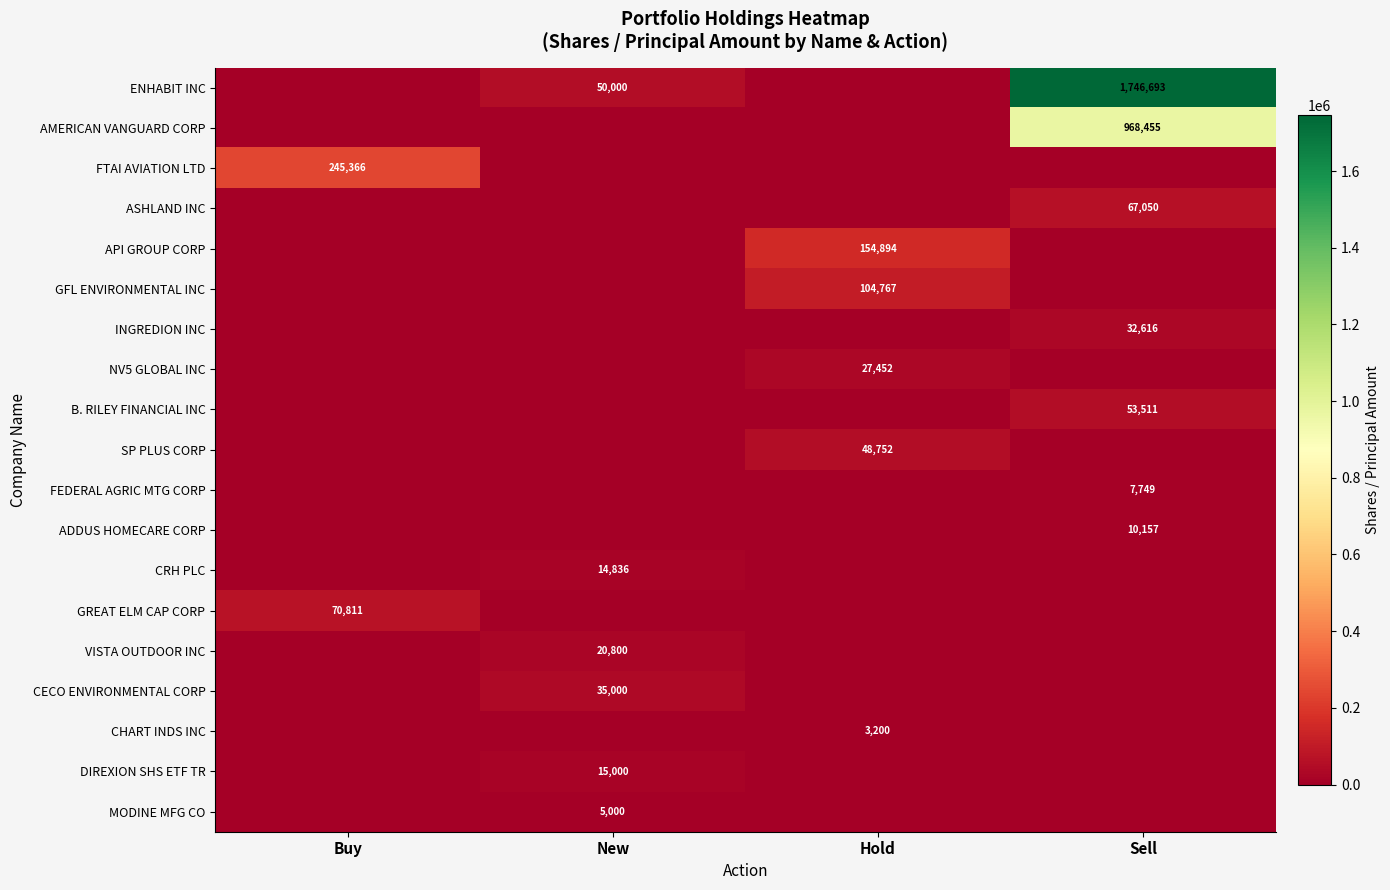

The value of ADDUS HOMECARE CORP at Sell is 10157. True or false?

True